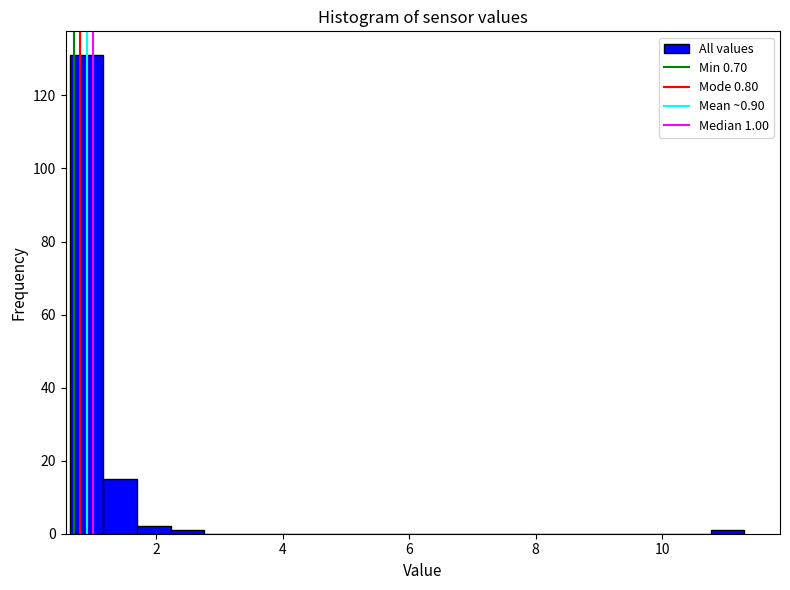

Read against the x-axis, roughly where is the centre of the tallest bar?

0.8